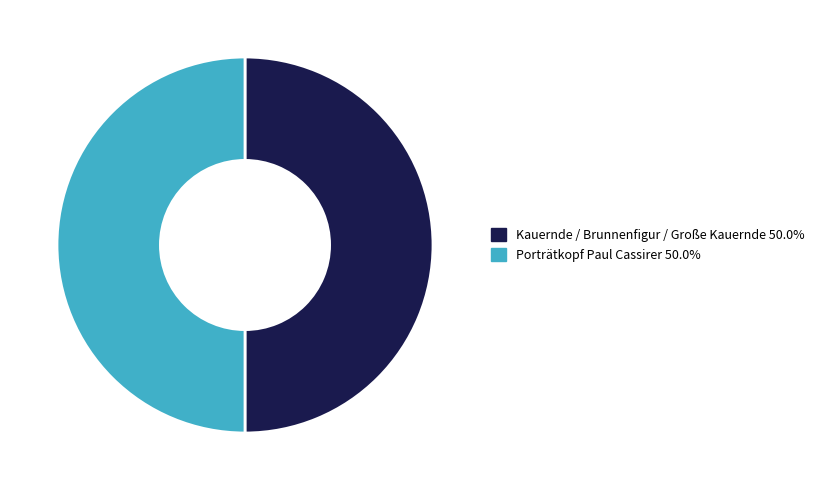

How many segments does this pie chart have?

2